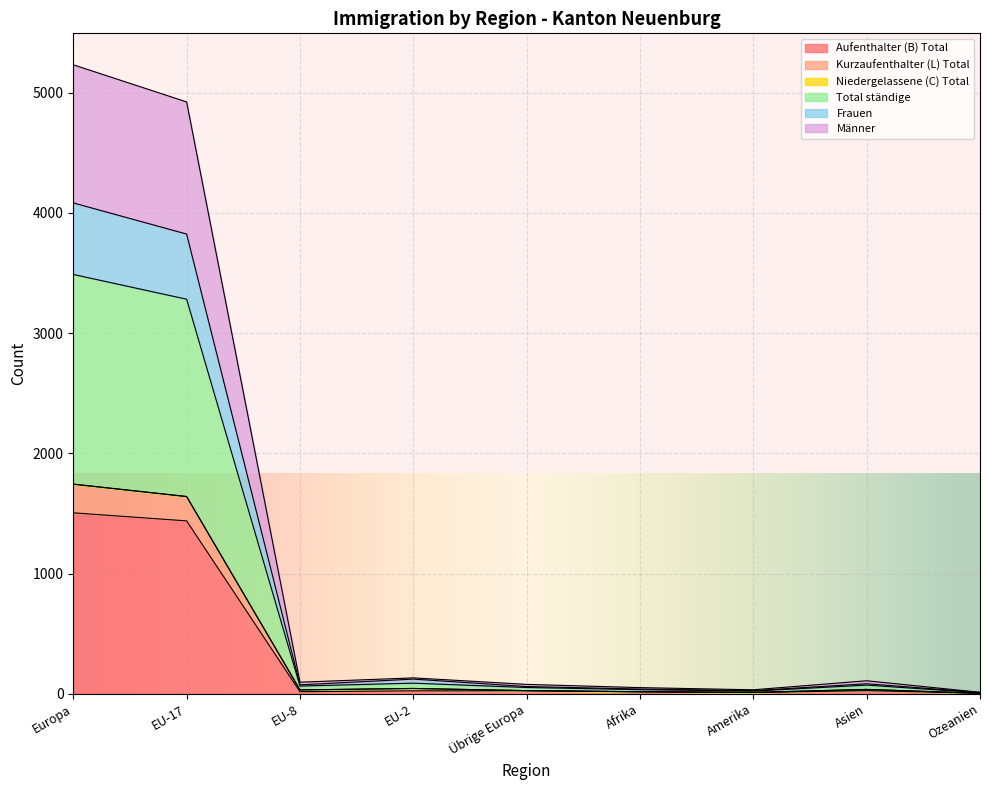

What is the label of the 8th point from the left?

Asien